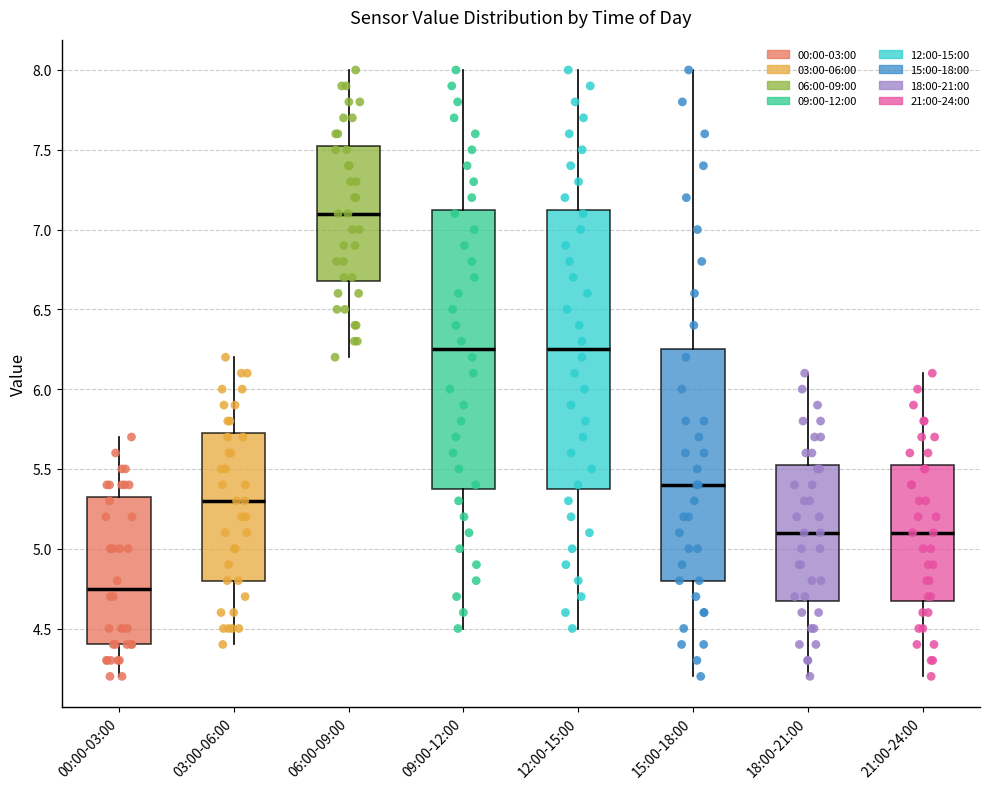

Reading left to right, transcribe this box plot: for each box, give where its median line is, the range the box spans, and where its two whiskers end, as read against the y-axis. The values are not printed on the chart, so give them approximately, as read against the axis.

00:00-03:00: median 4.75, box 4.40 to 5.35, whiskers 4.20 to 5.70
03:00-06:00: median 5.30, box 4.80 to 5.75, whiskers 4.40 to 6.20
06:00-09:00: median 7.10, box 6.70 to 7.55, whiskers 6.20 to 8.00
09:00-12:00: median 6.25, box 5.40 to 7.15, whiskers 4.50 to 8.00
12:00-15:00: median 6.25, box 5.40 to 7.15, whiskers 4.50 to 8.00
15:00-18:00: median 5.40, box 4.80 to 6.25, whiskers 4.20 to 8.00
18:00-21:00: median 5.10, box 4.70 to 5.55, whiskers 4.20 to 6.10
21:00-24:00: median 5.10, box 4.70 to 5.55, whiskers 4.20 to 6.10